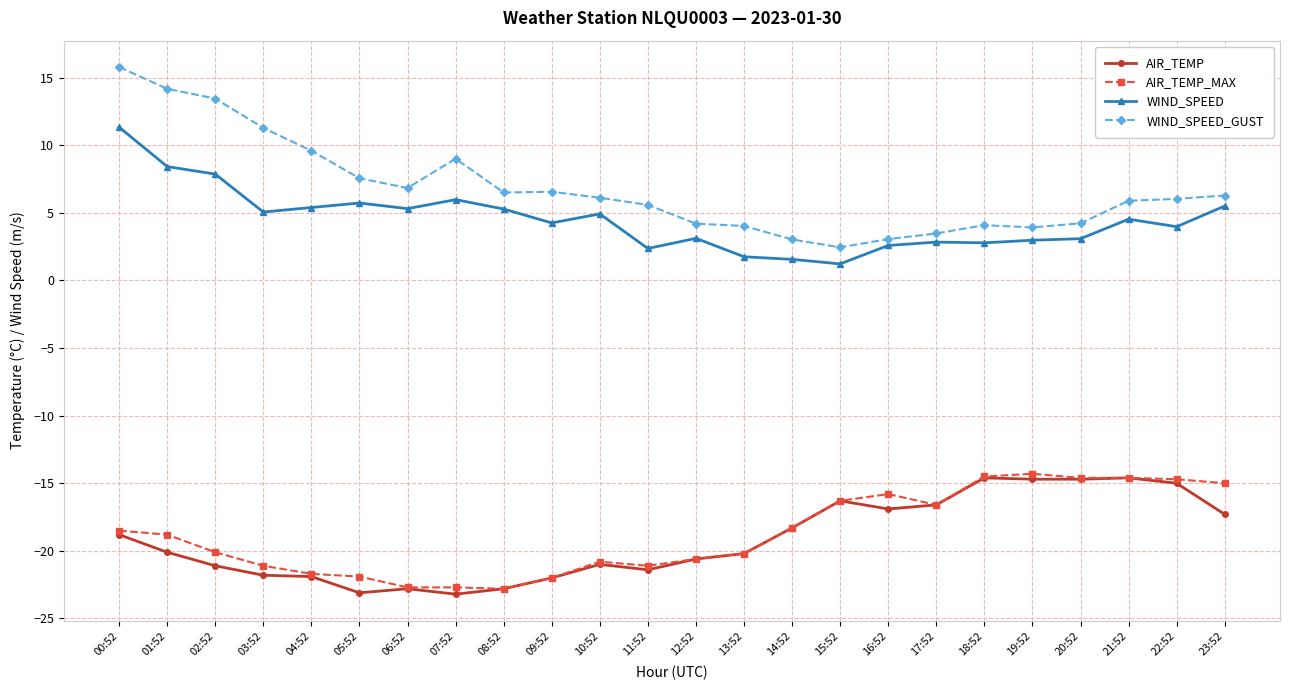

Which series has the largest range (max minus min)?

WIND_SPEED_GUST